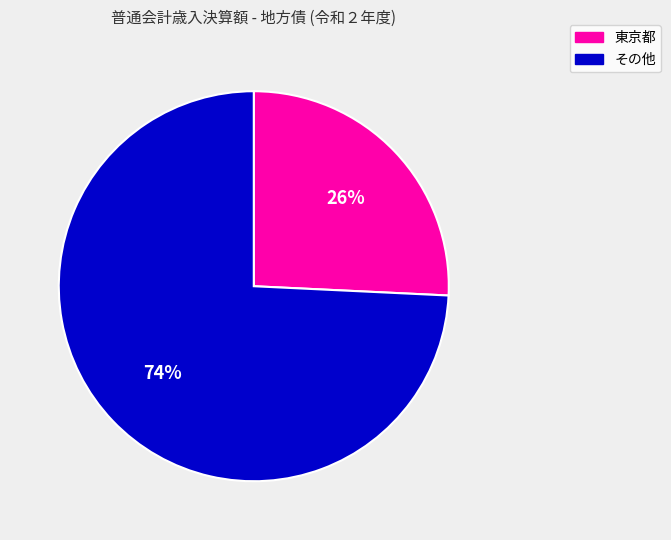

Does any single category account for the majority?

Yes